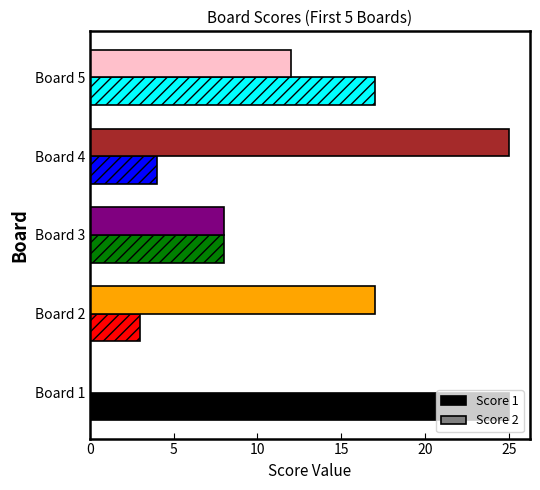

At which label is Score 1 closest to 14?

Board 5